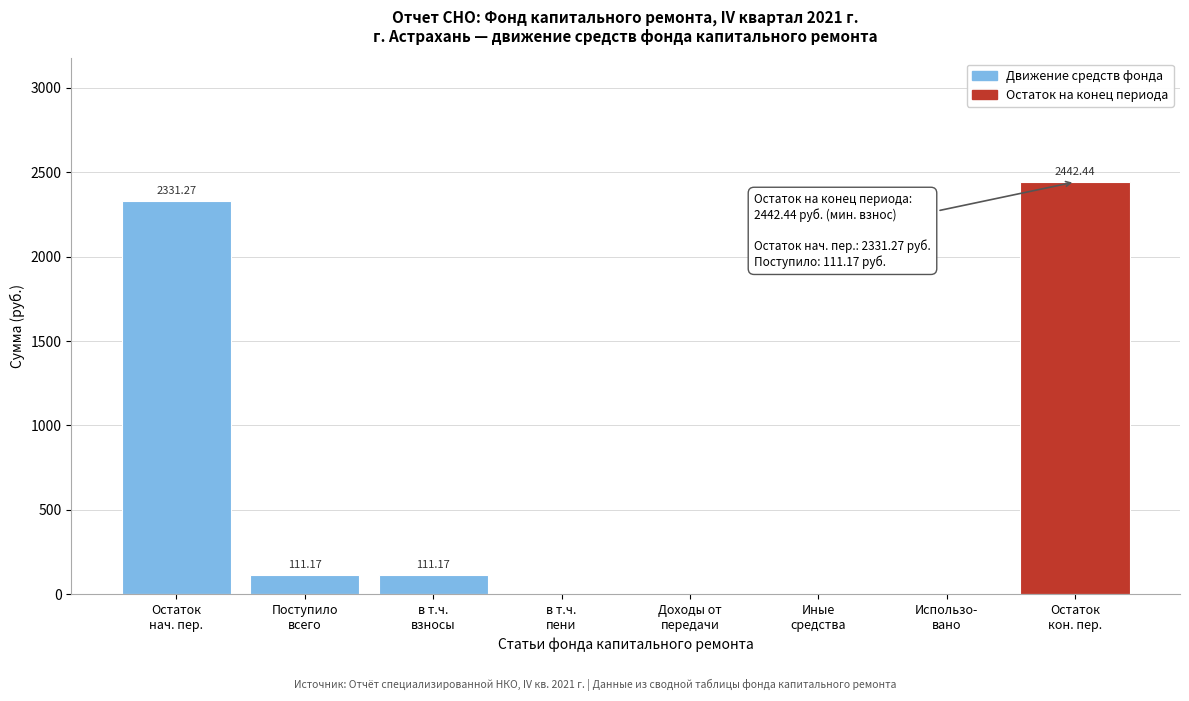

How many values exceed 111?

4